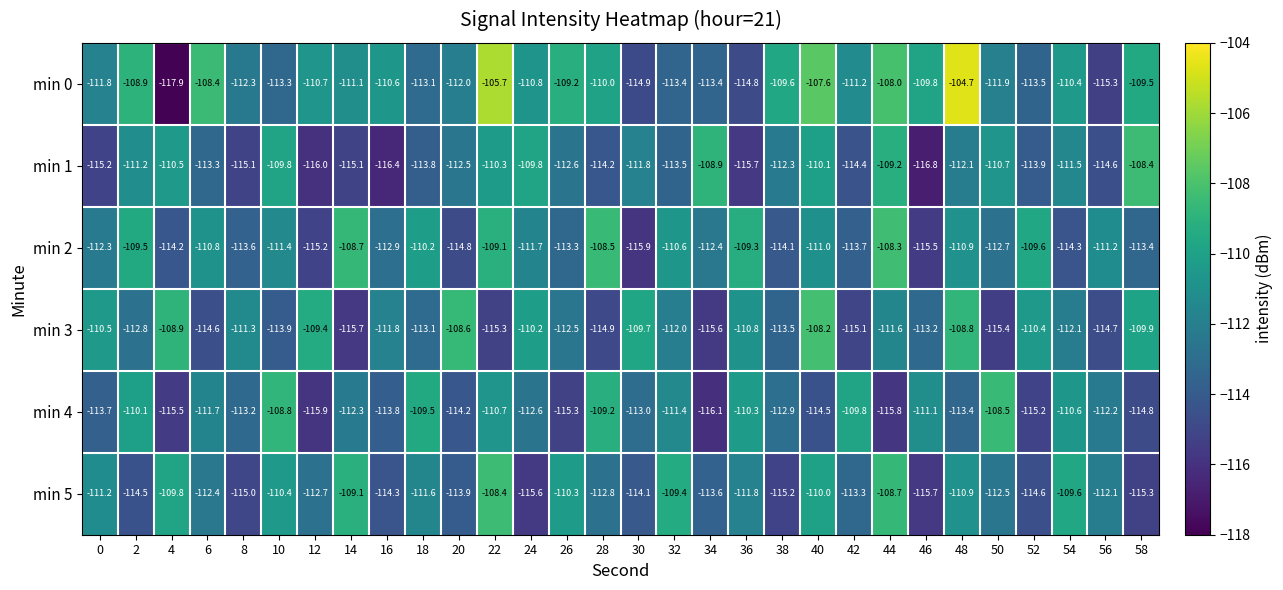

Which series changed the most between 24 and 30?

min 2